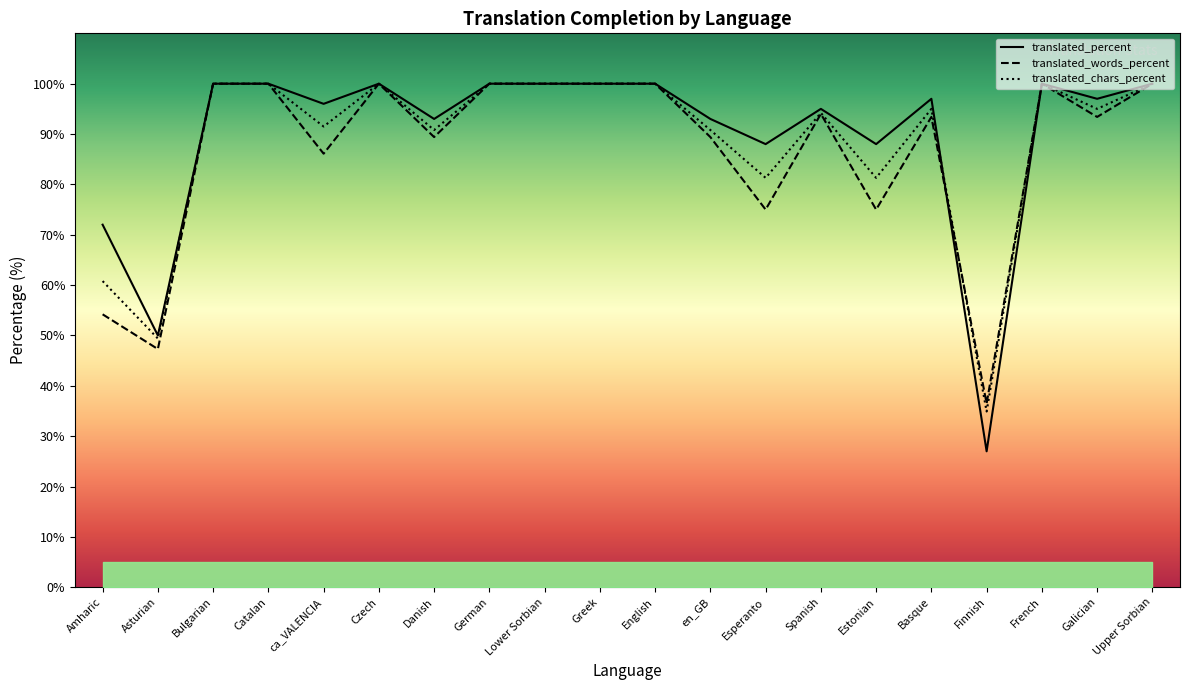

After their last crossing, which series has the higher values: translated_chars_percent or translated_percent?

translated_chars_percent